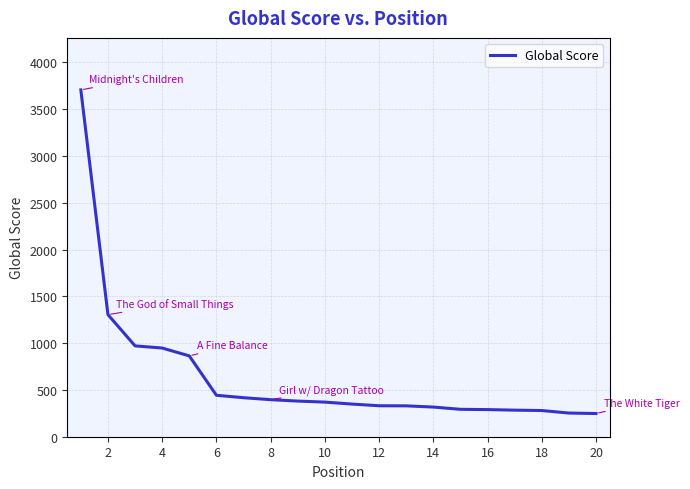

What is the smallest value displayed?

248